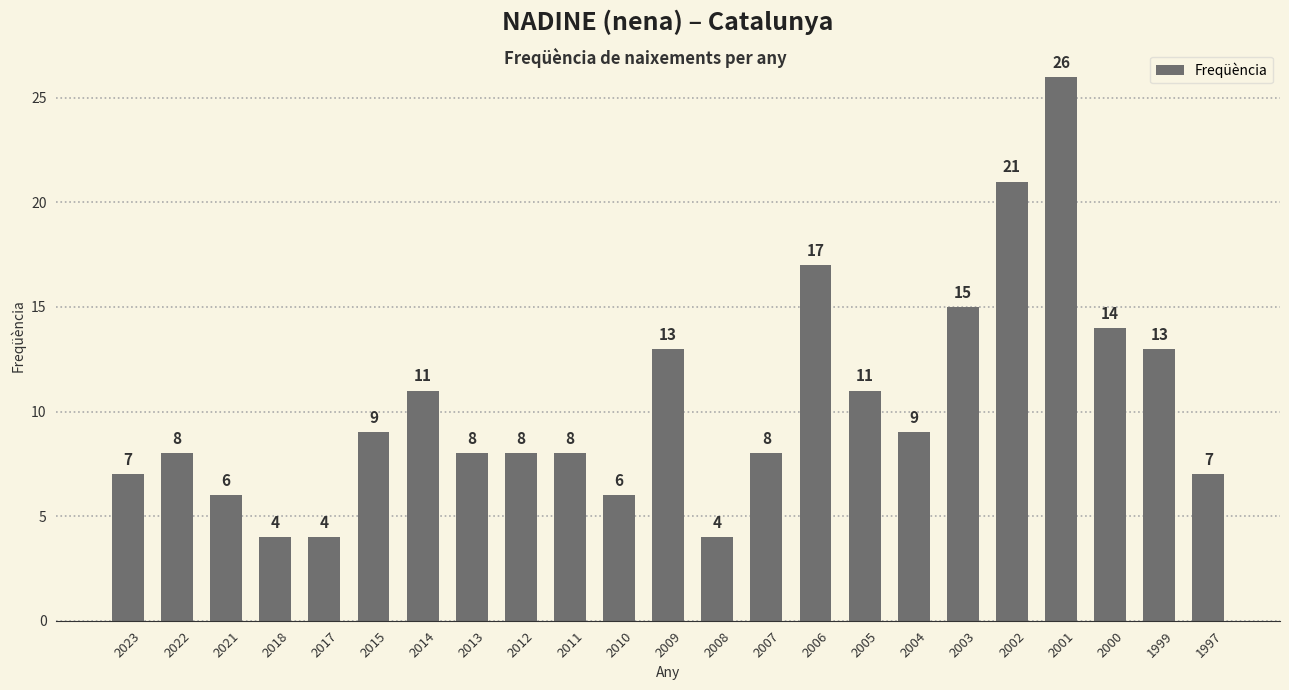

How many bars are there in total?

23